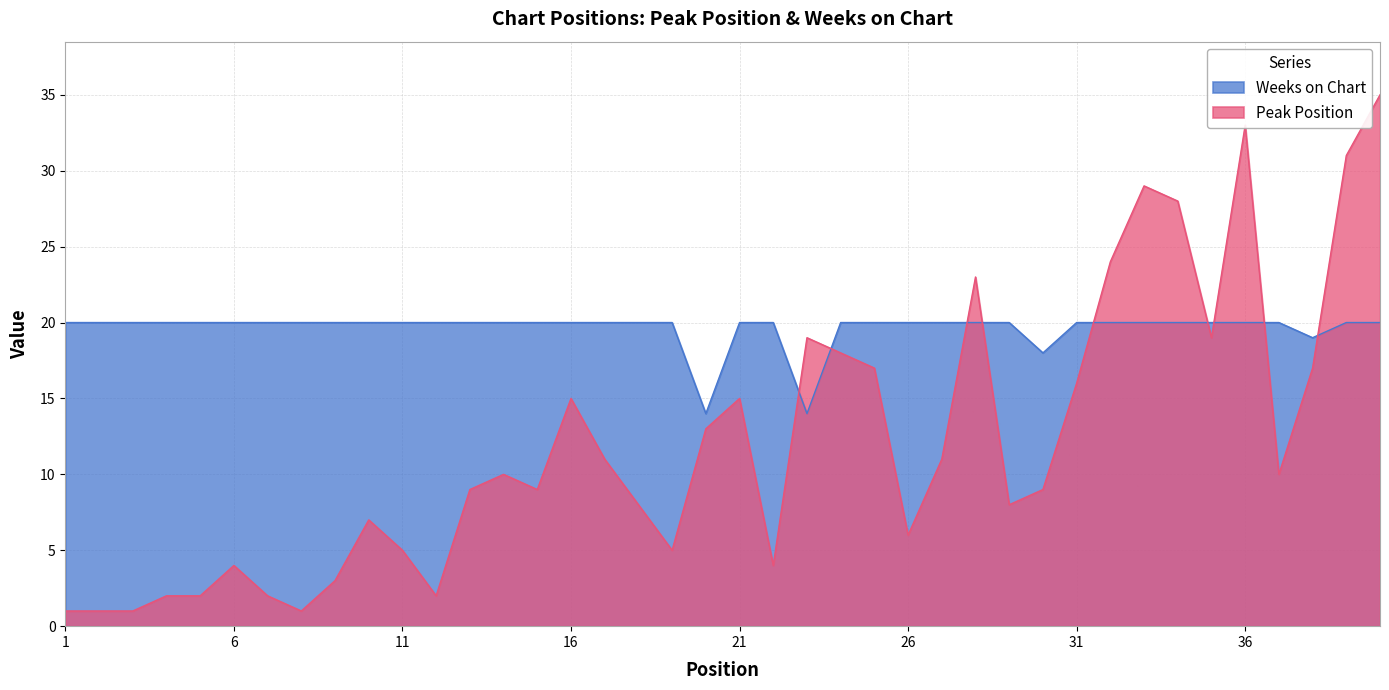

Which category has the highest value in the Weeks on Chart series?

1